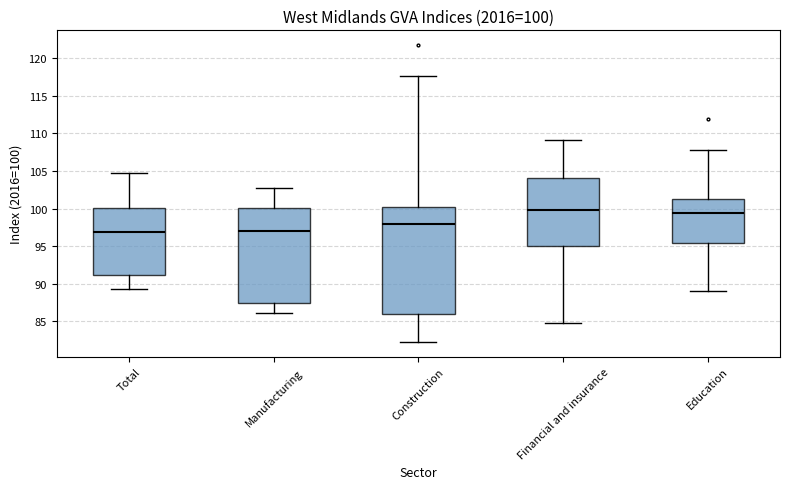

Comparing the boxes themselves (not the whiskers), which one is the tallest?

Construction